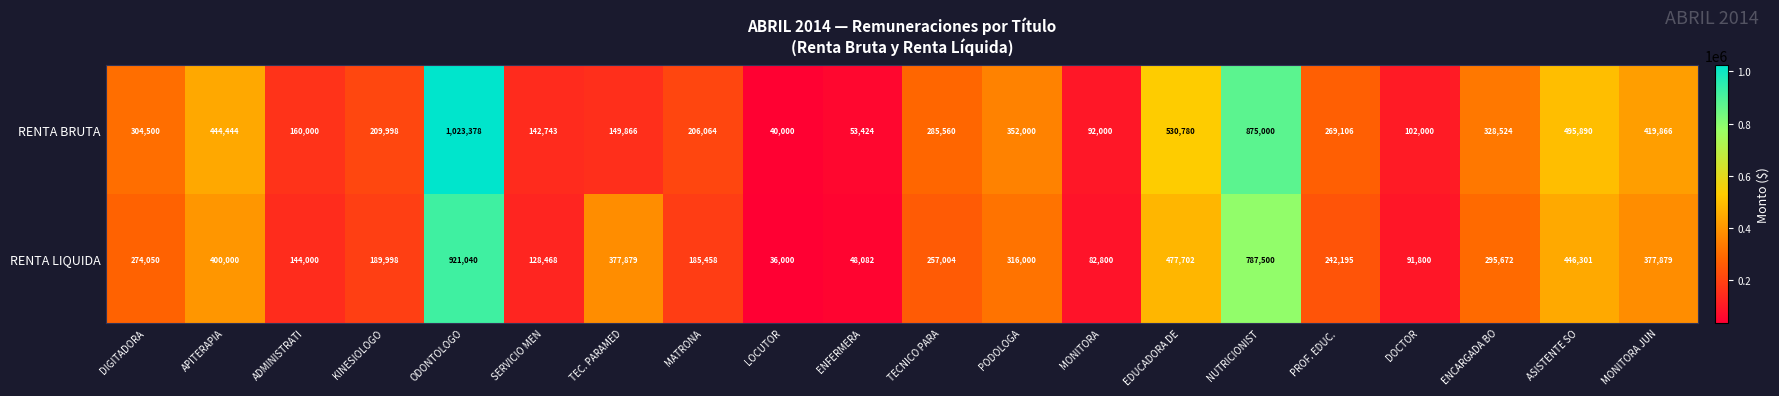

Count the number of data series in this chart.

2